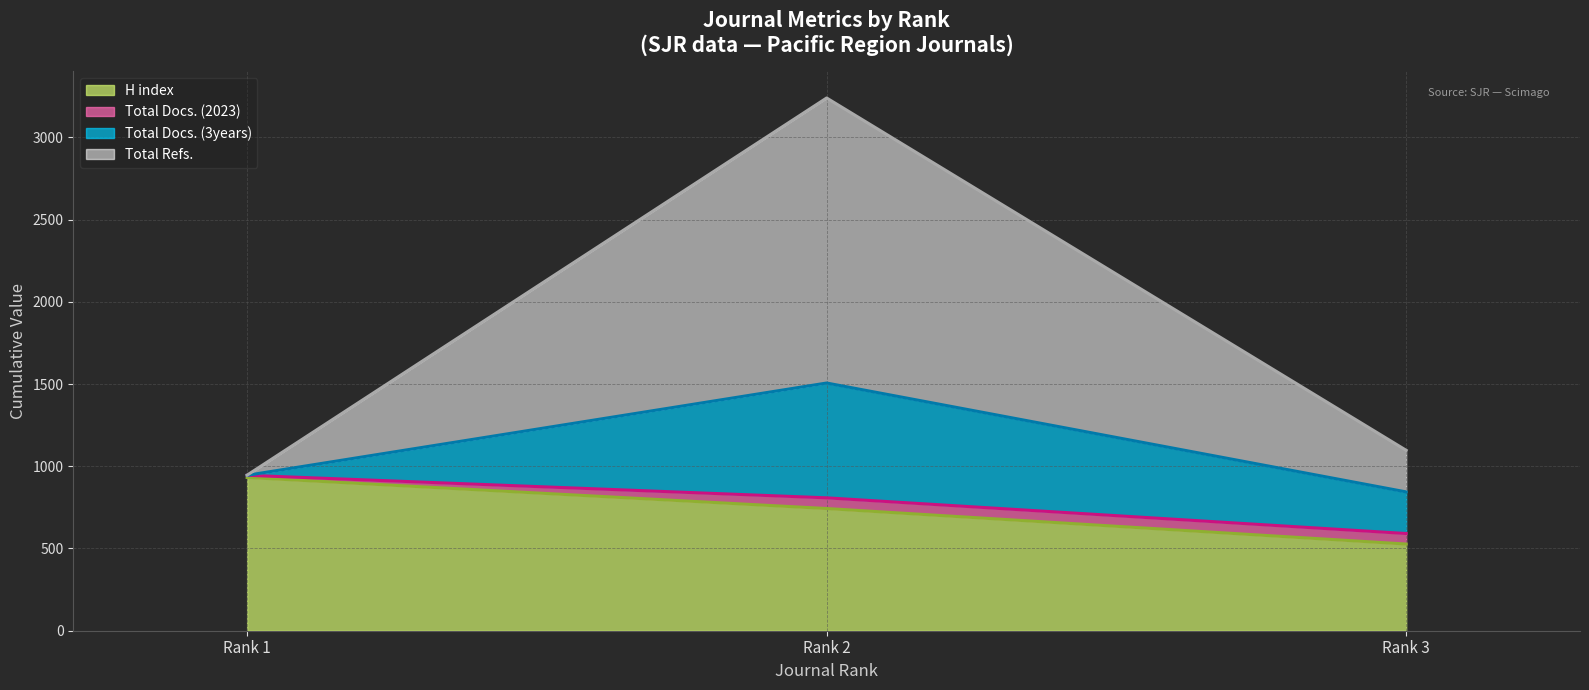

How many lines are shown in the chart?

4